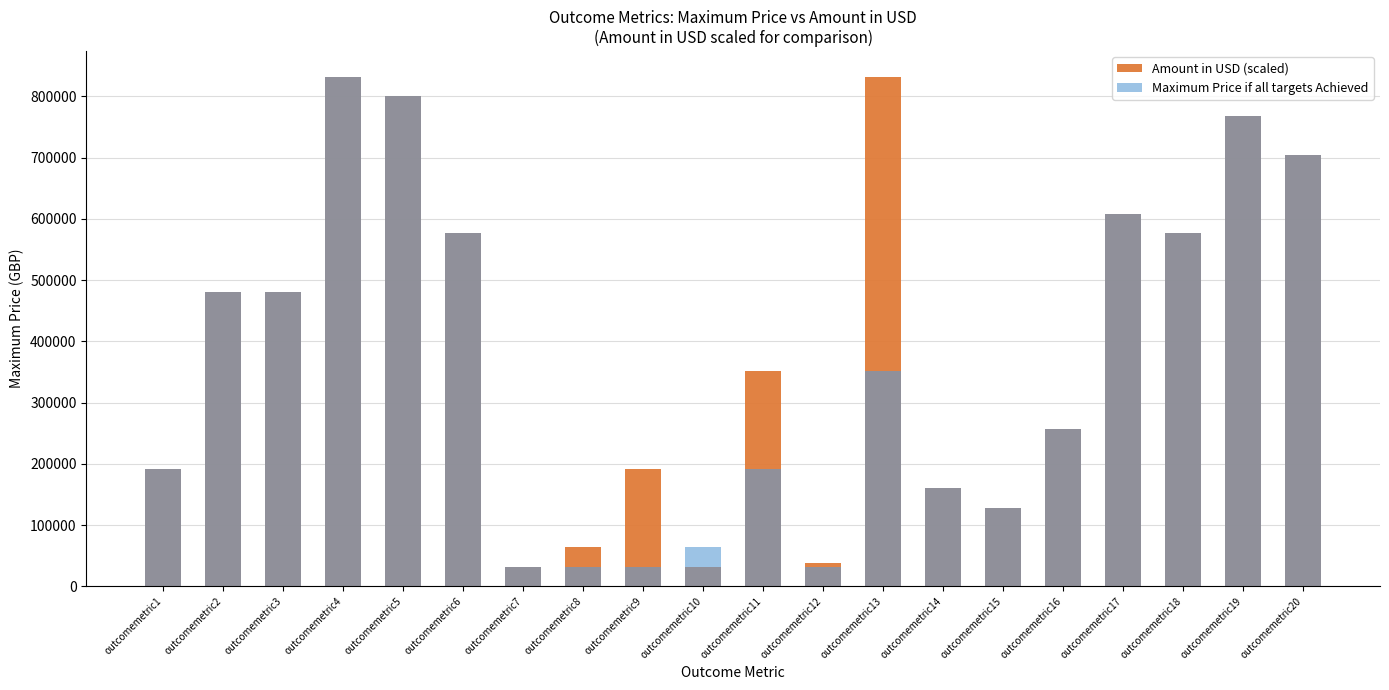

What is the maximum value for Amount in USD (scaled)?

832000.0